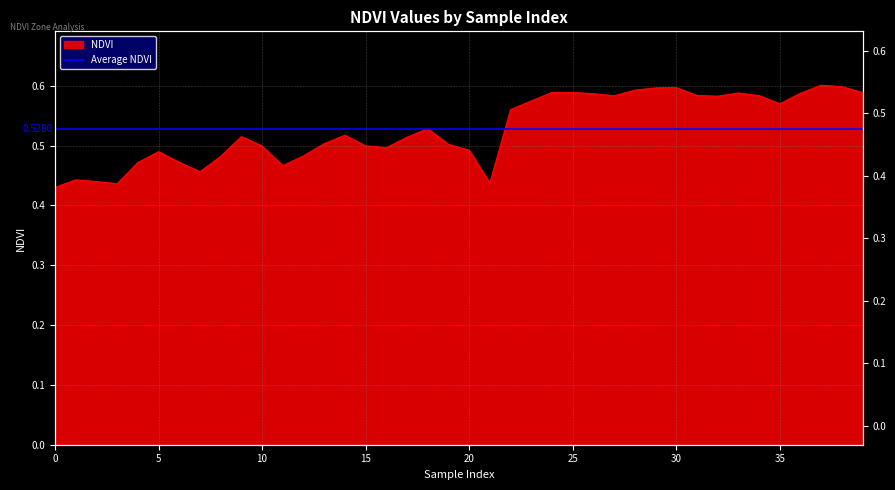

Read the value at 34.

0.6